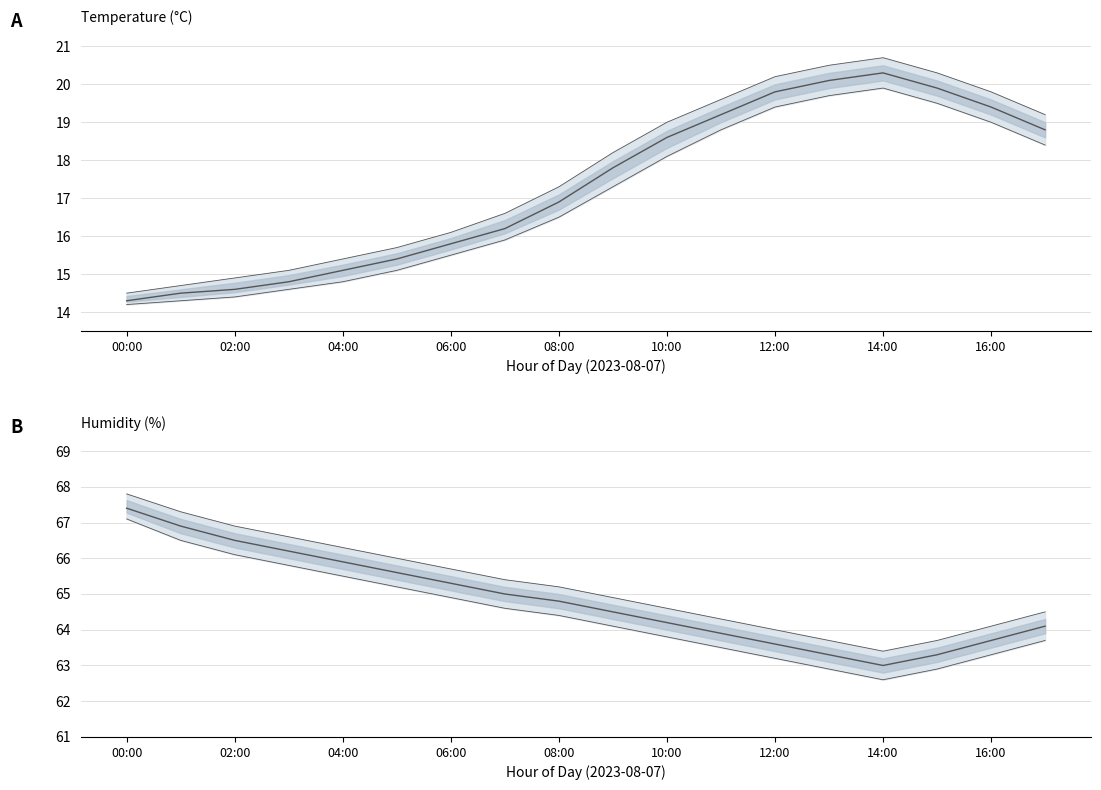

How many distinct data groups are displayed?

6